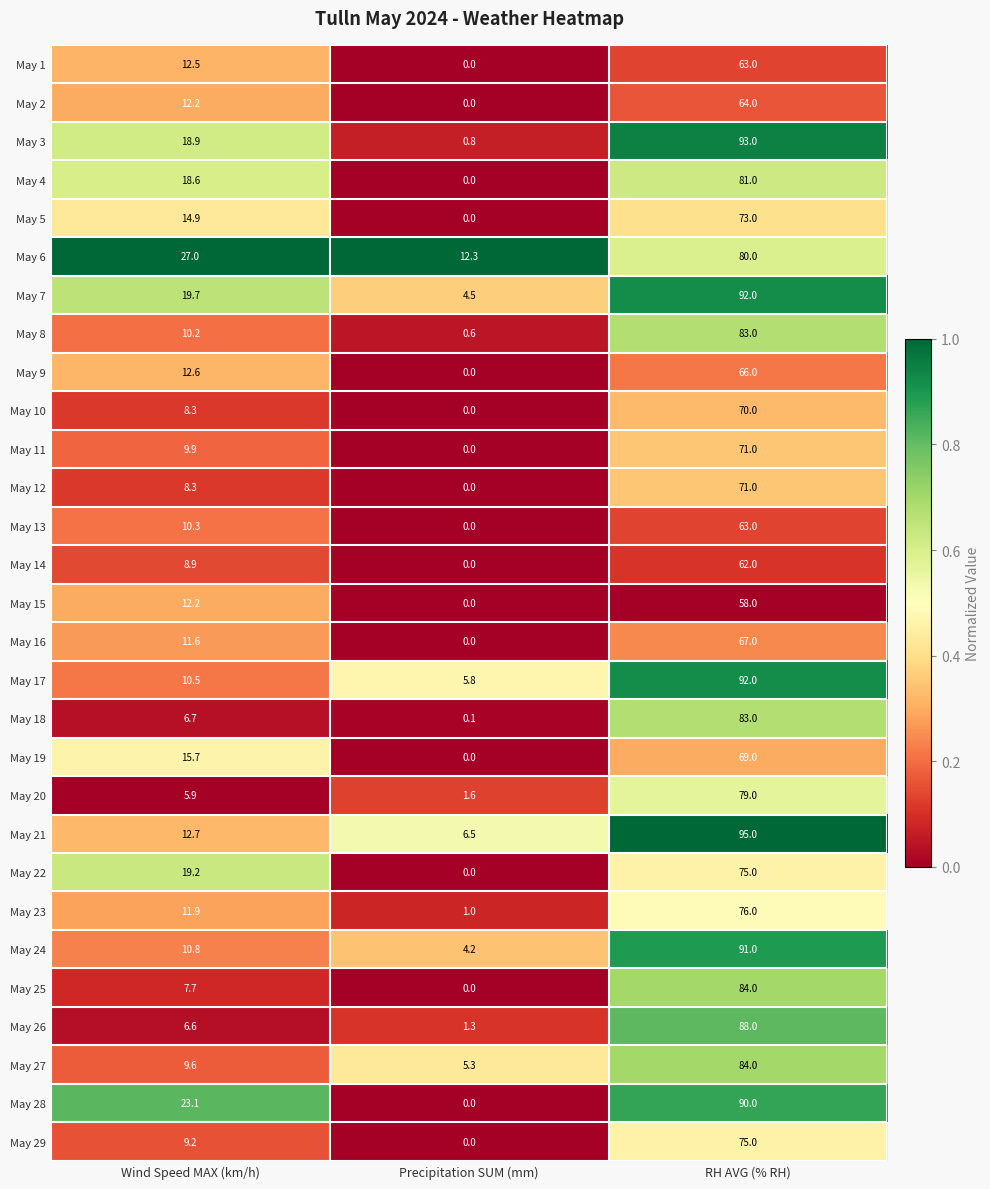

What is the maximum value shown in the chart?

95.0